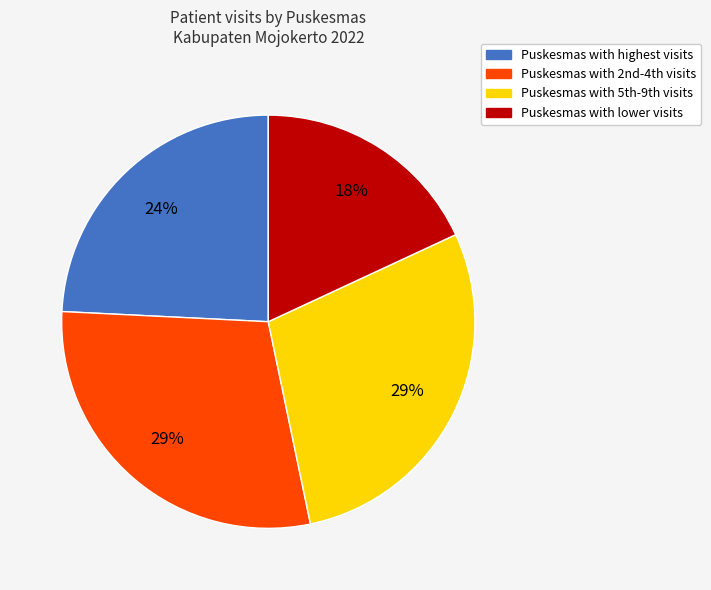

Count the number of slices in the pie.

4